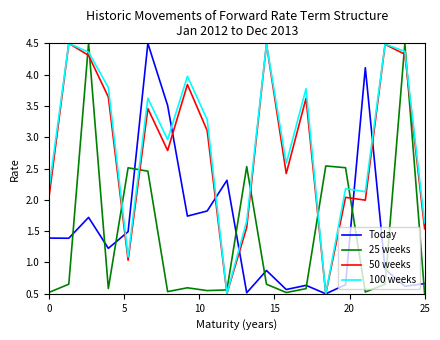

What is the average value of the 100 weeks series?

2.9